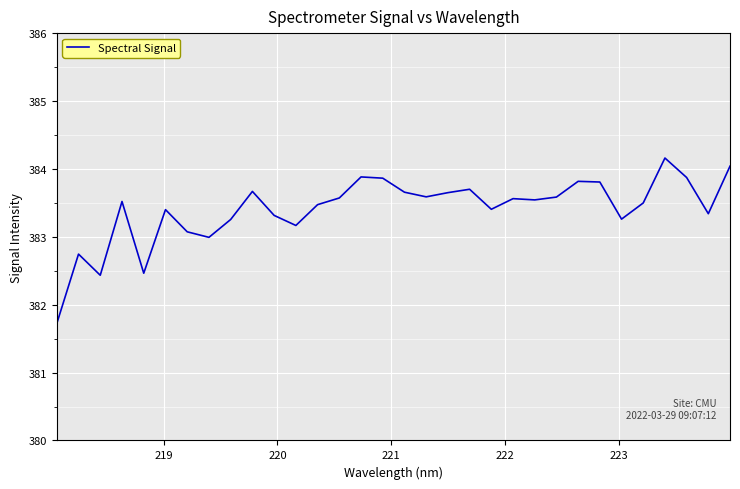

What is the minimum value shown in the chart?

381.7